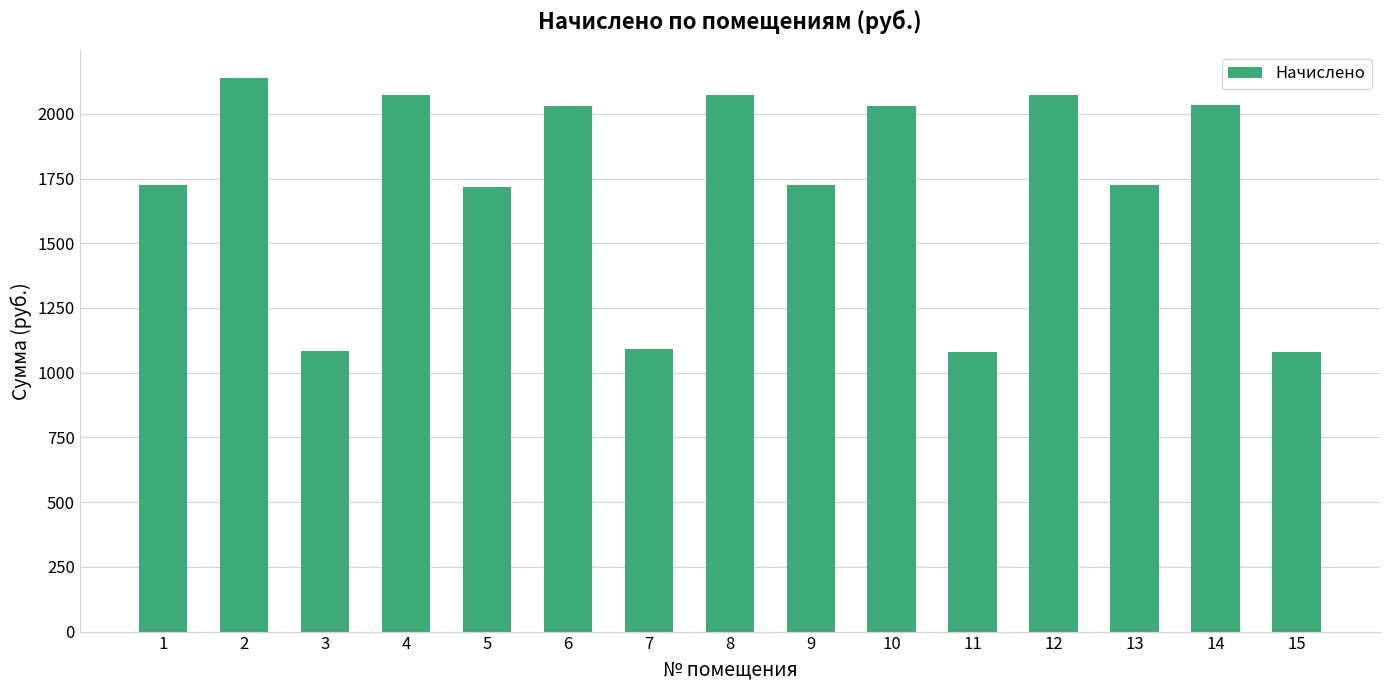

Approximately how many times larger is the value at 8 compared to 3?

1.9